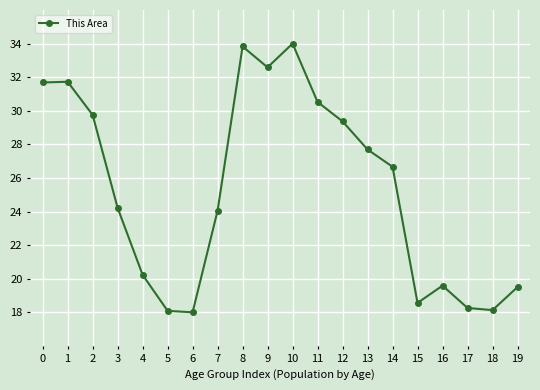

What is the change in value from 10 to 14?

-7.3